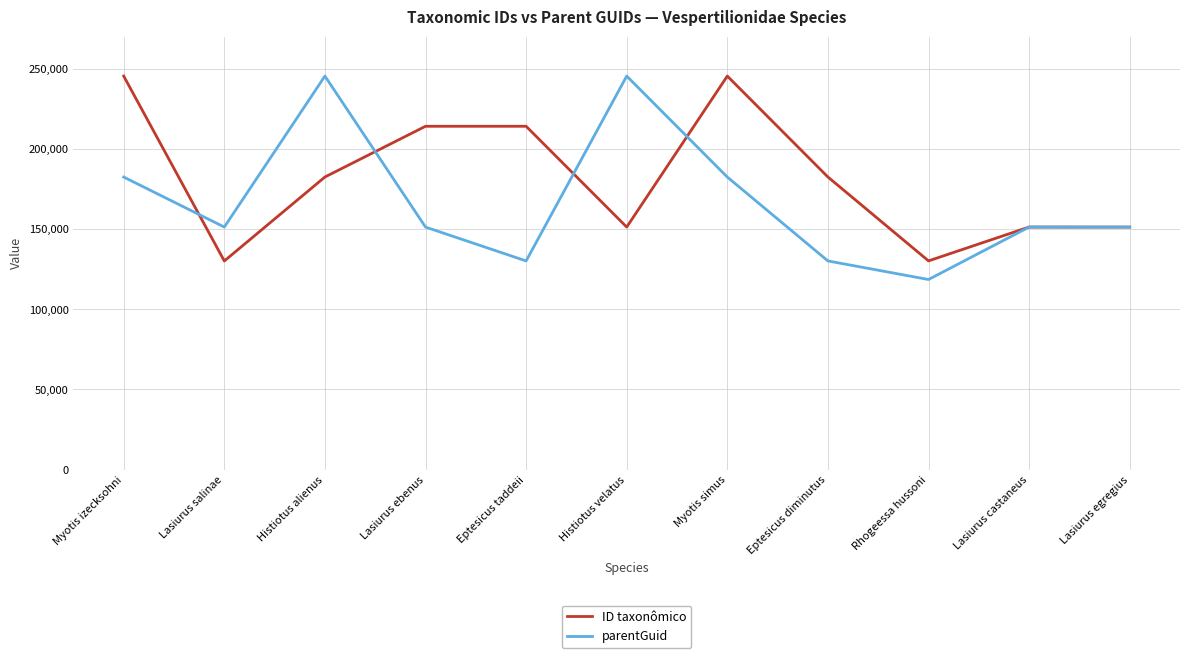

The value of parentGuid at Histiotus alienus is 245511. True or false?

True